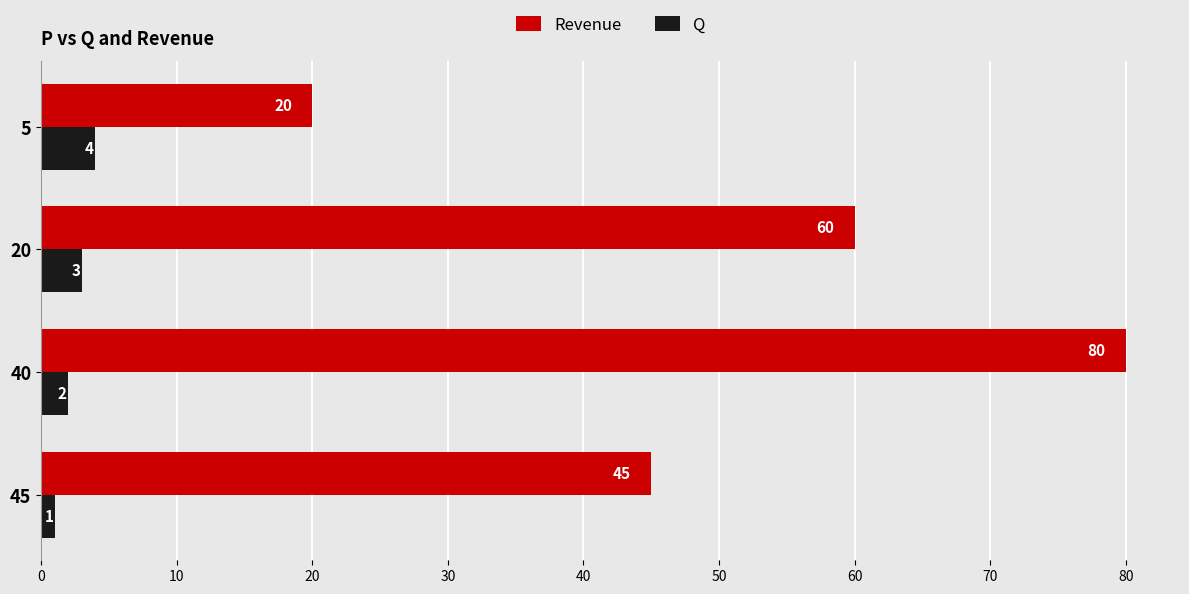

Count the number of categories in the chart.

4